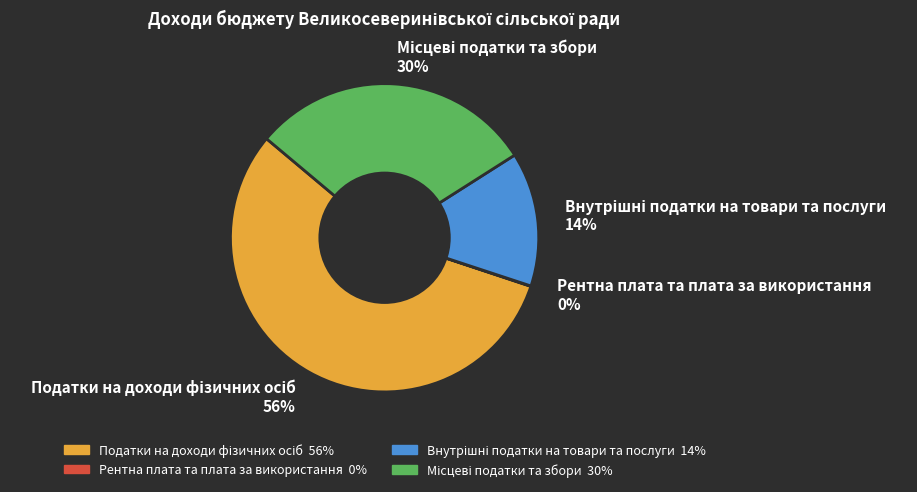

To the nearest percent, what is the difference between the largest and smallest slice percentages?

56%